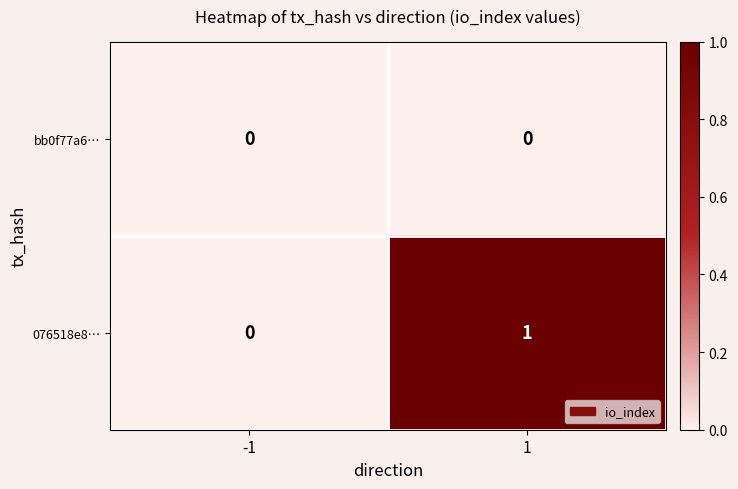

The value of 076518e8… at 1 is 1. True or false?

True